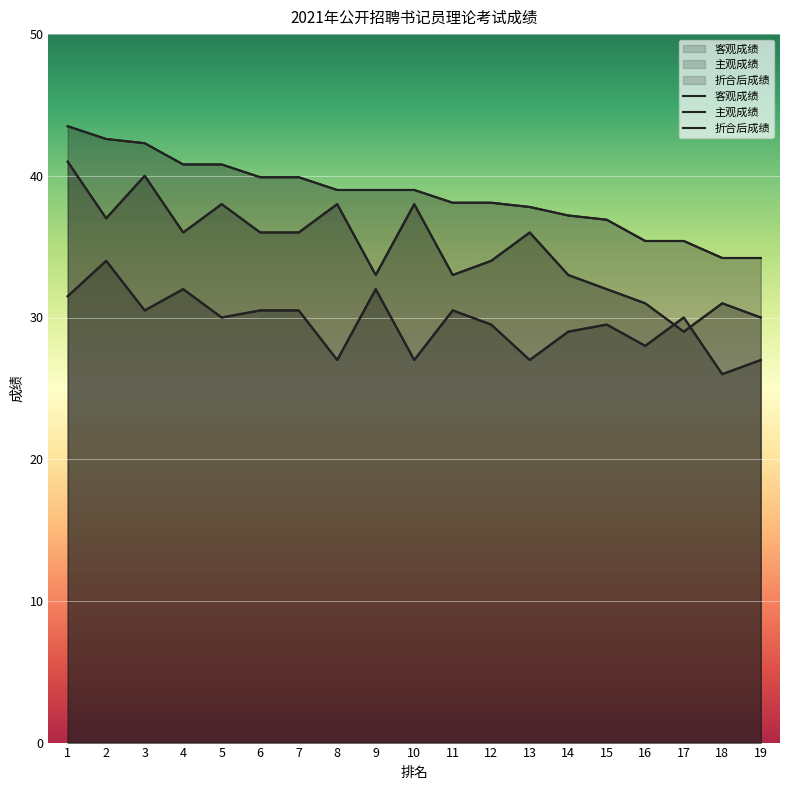

Where does the 折合后成绩 series first go above 39?

1